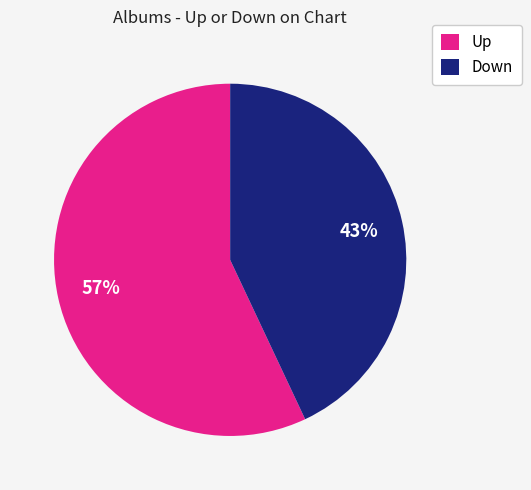

Do Down and Up together represent more than half of the pie?

Yes